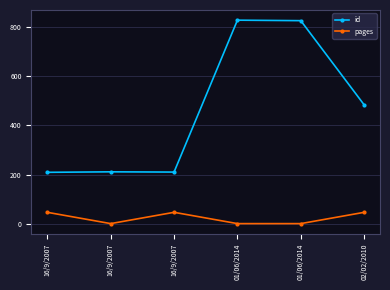

How many series are shown in this chart?

2